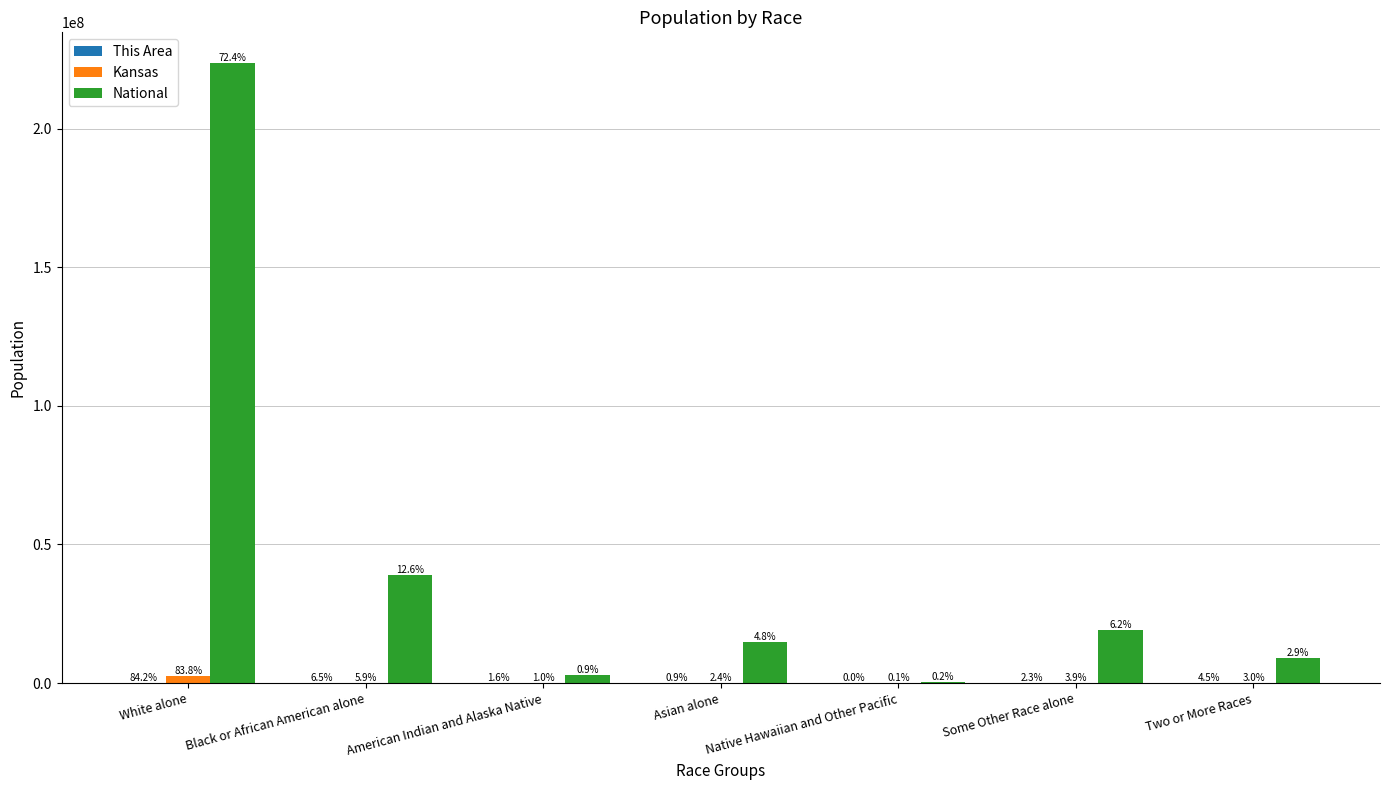

Are the bars horizontal?

No